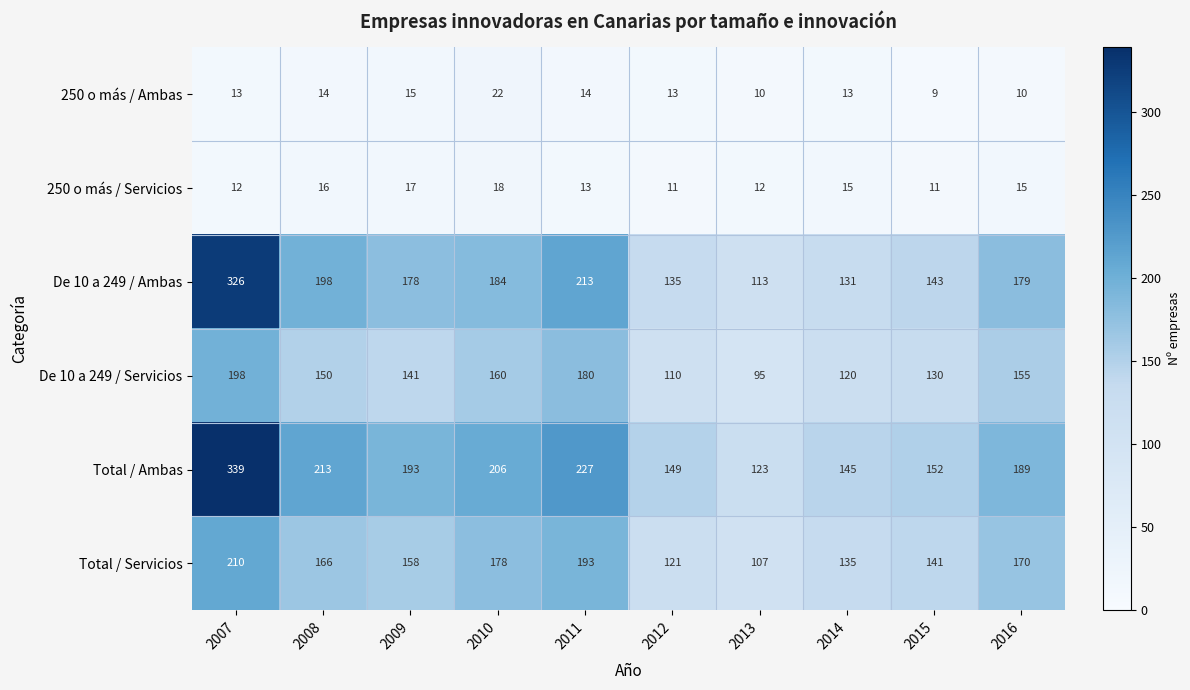

Which series has the largest total across all categories?

Total / Ambas